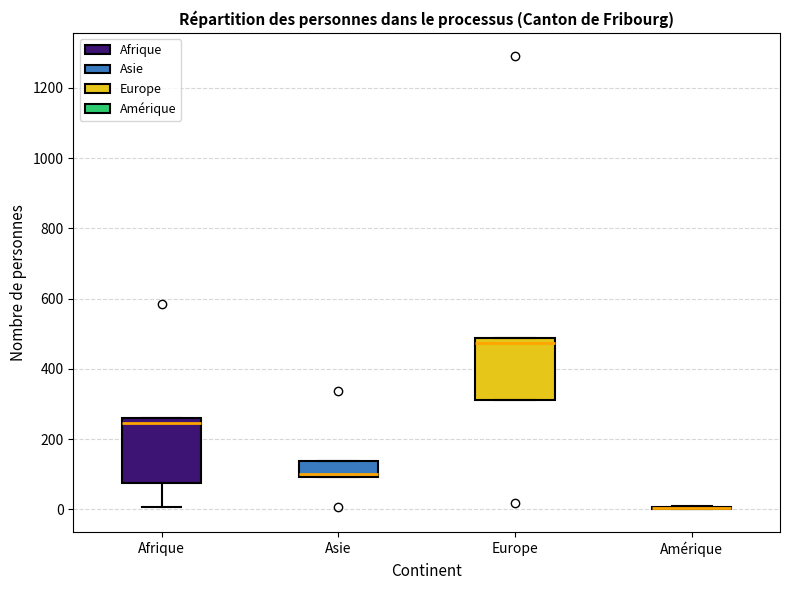

Reading left to right, read every box against the y-axis: the position of its median line, the range the box covers, and the ends of its whiskers. The values are not printed on the chart, so give them approximately, as read against the axis.

Afrique: median 240, box 80 to 260, whiskers 0 to 260
Asie: median 100 (just above the box's lower edge), box 100 to 140, whiskers 100 to 140
Europe: median 480 (just below the box's upper edge), box 320 to 480, whiskers 320 to 480
Amérique: box collapsed to a line at 0, whiskers 0 to 20